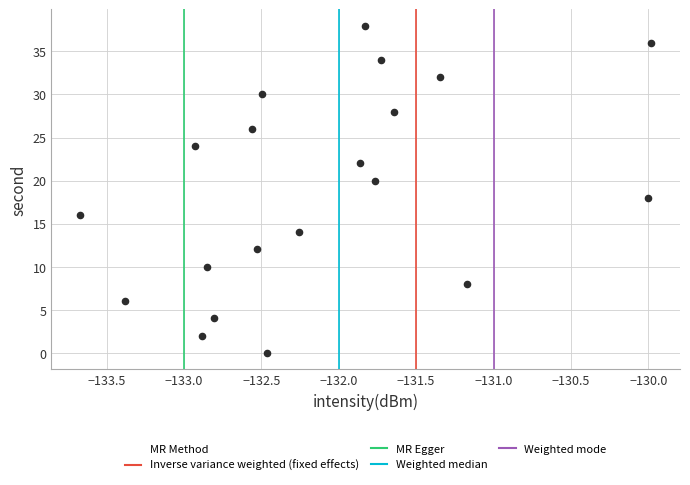

What is the range of Y values (max minus min)?

38